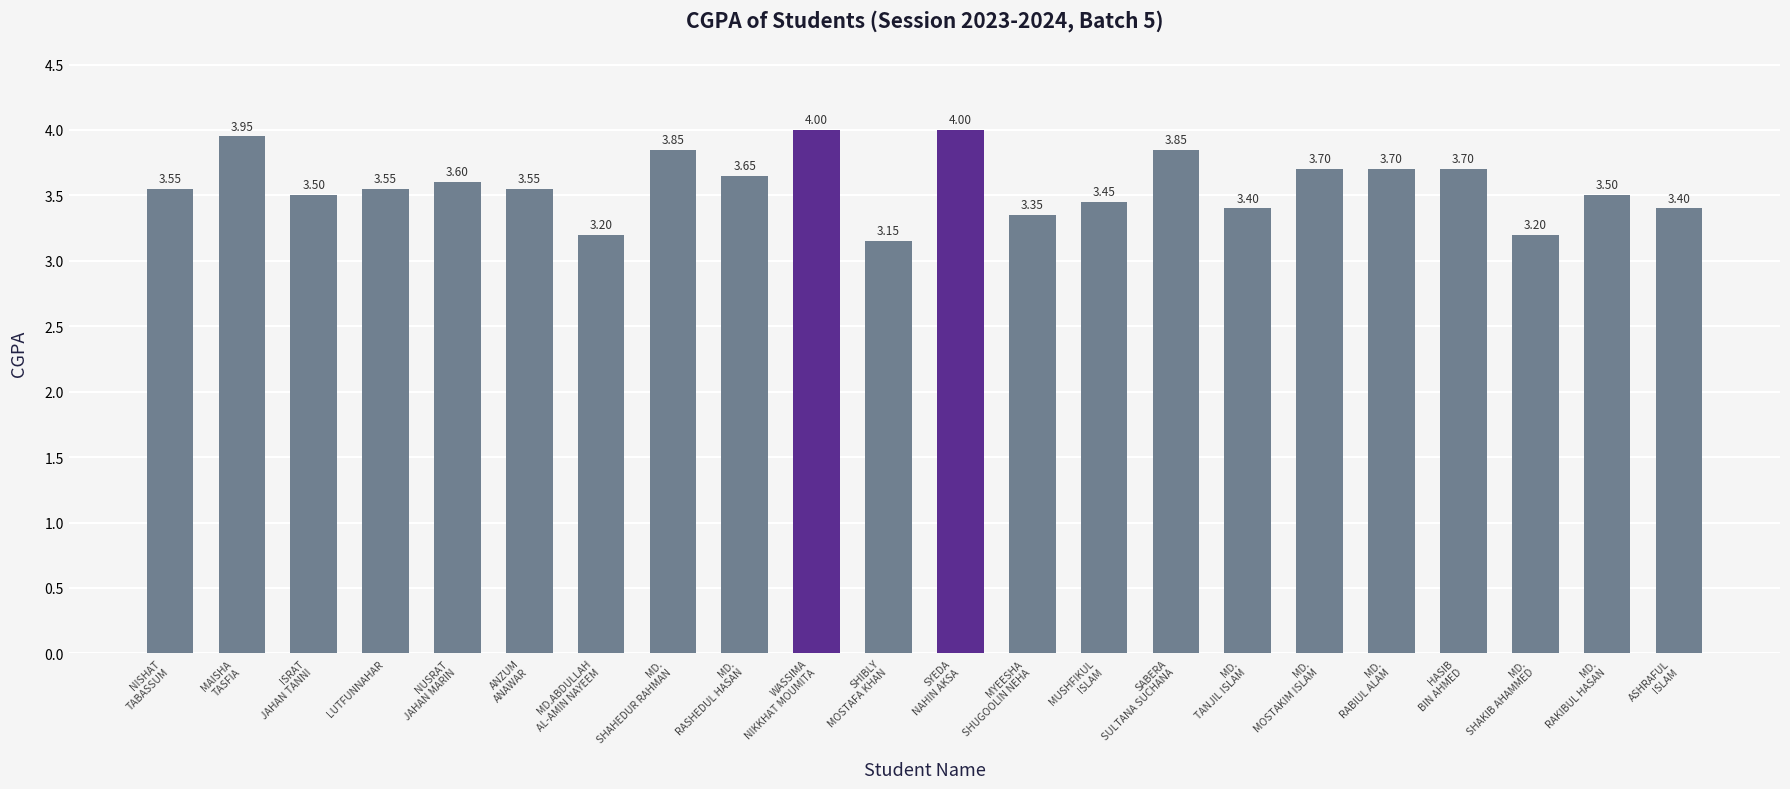

What is the average value?

3.6